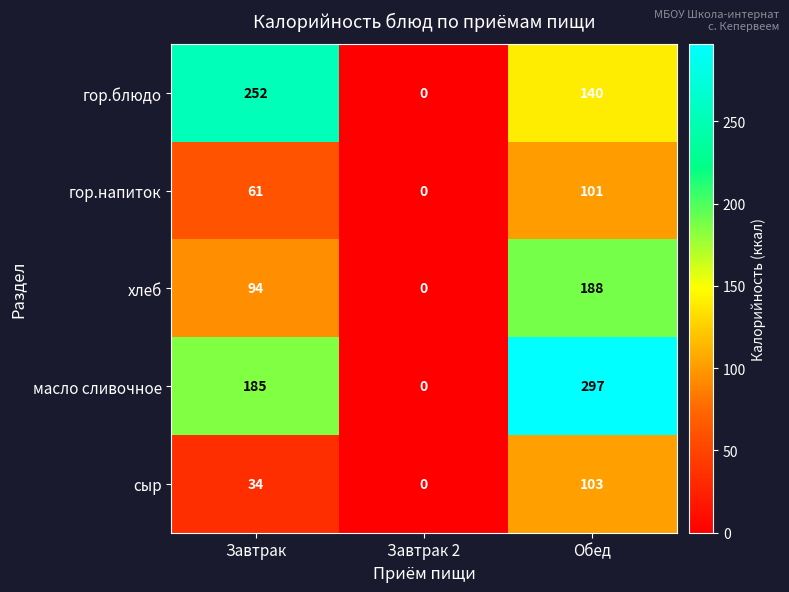

What is the highest value of the хлеб series?

188